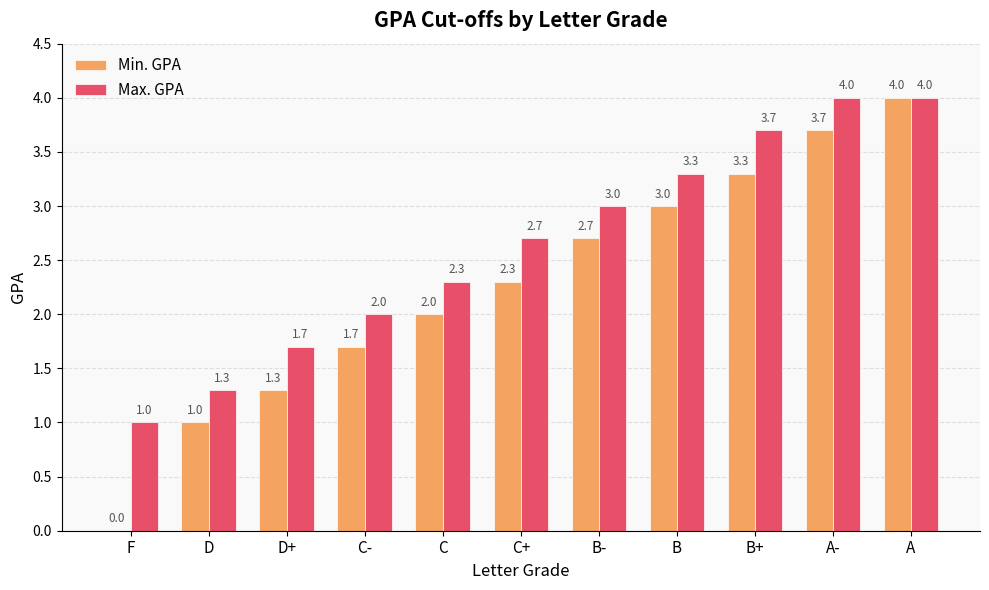

Reading left to right, list all the values displayed in this chart.

Min. GPA: 0.0	1.0	1.3	1.7	2.0	2.3	2.7	3.0	3.3	3.7	4.0
Max. GPA: 1.0	1.3	1.7	2.0	2.3	2.7	3.0	3.3	3.7	4.0	4.0